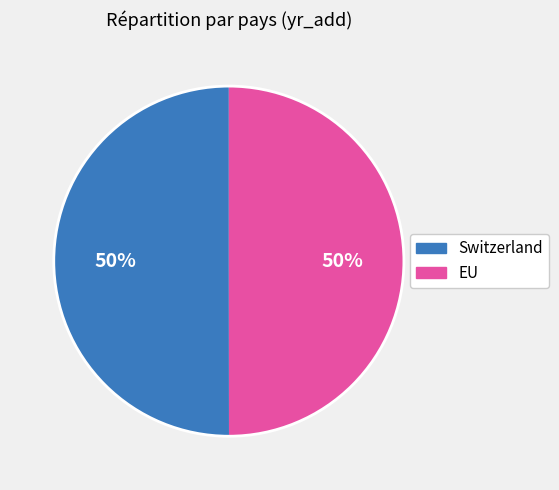

Combined, do EU and Switzerland account for over 50%?

Yes